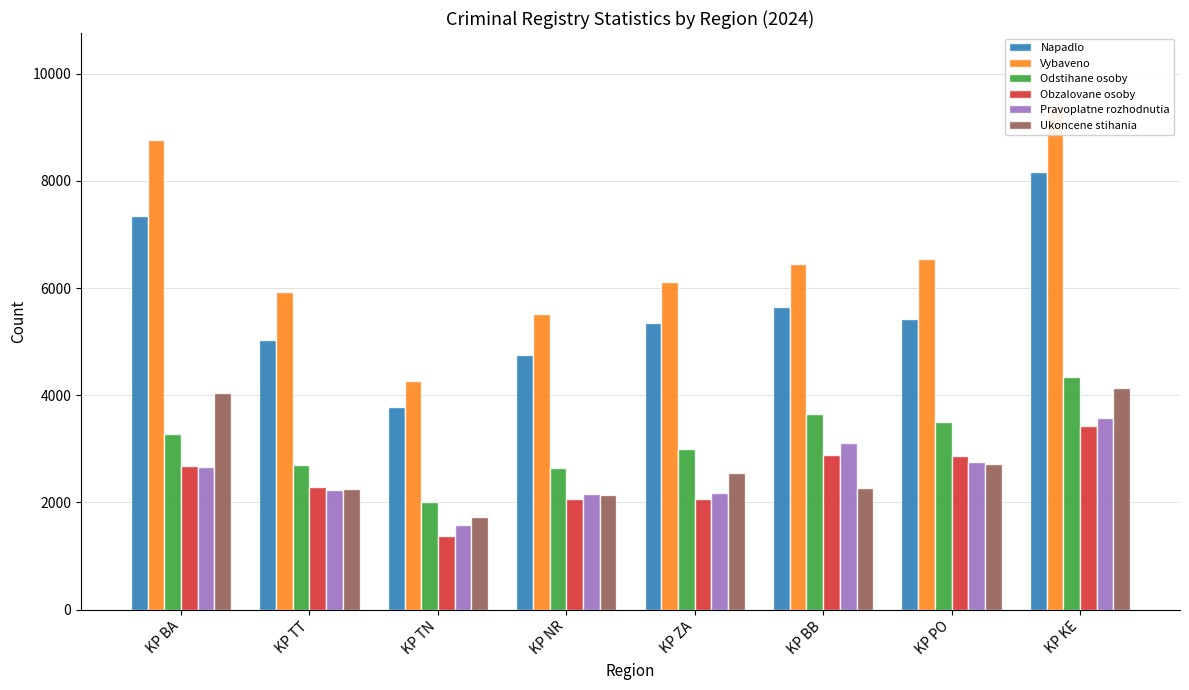

What is the average value of the Napadlo series?

5691